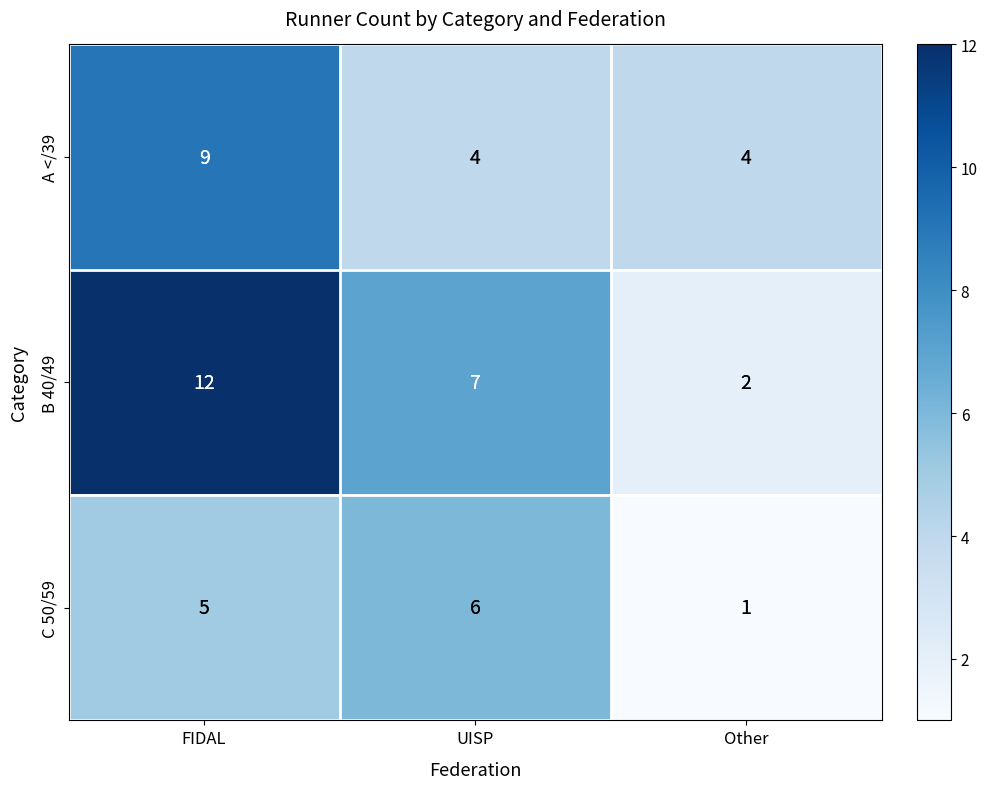

Reading left to right, transcribe all the data shown in this chart.

A </39: FIDAL=9	UISP=4	Other=4
B 40/49: FIDAL=12	UISP=7	Other=2
C 50/59: FIDAL=5	UISP=6	Other=1